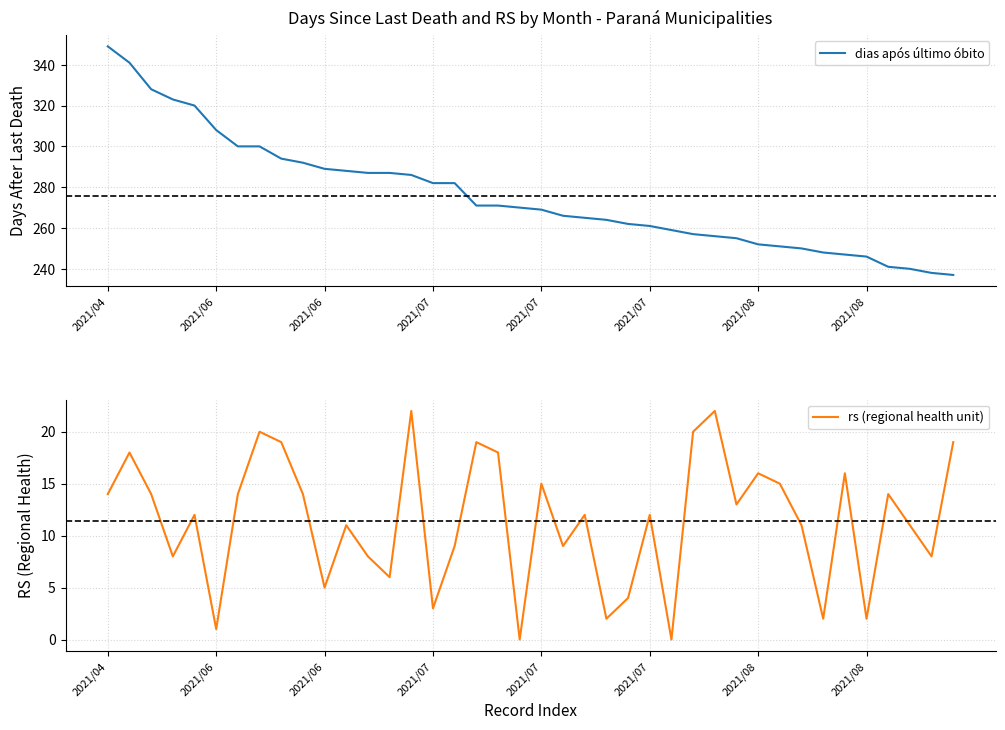

What is the label of the 28th point from the right?

12